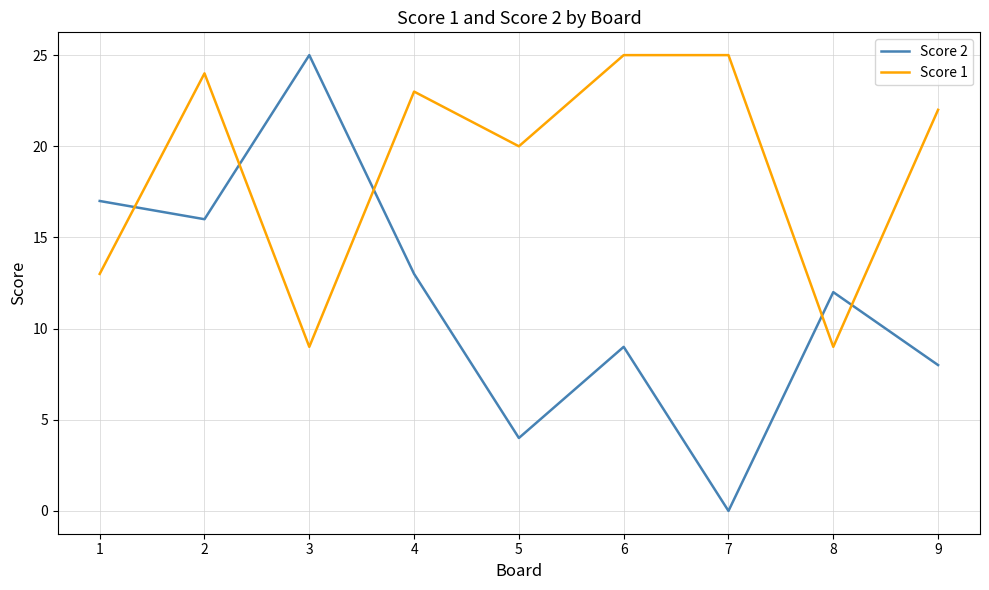

At which category is the sum across all series the highest?

2